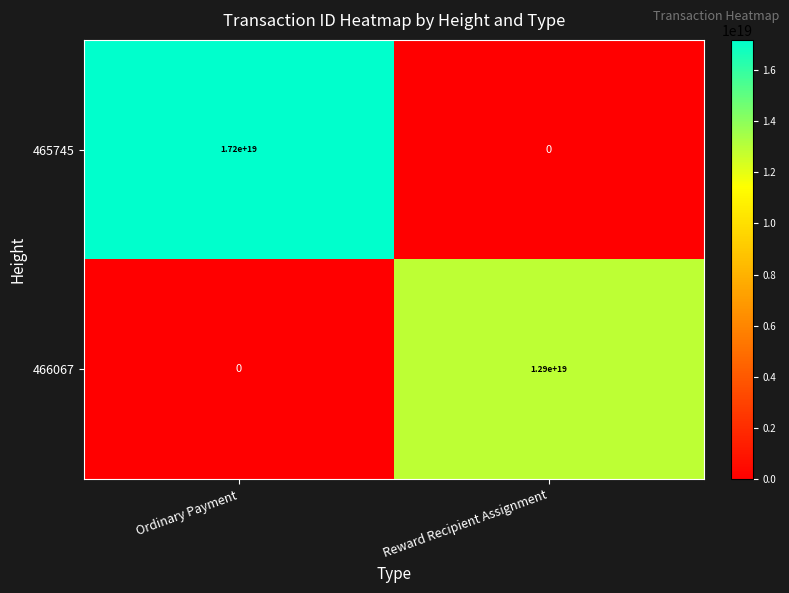

Which series has the largest total across all categories?

465745